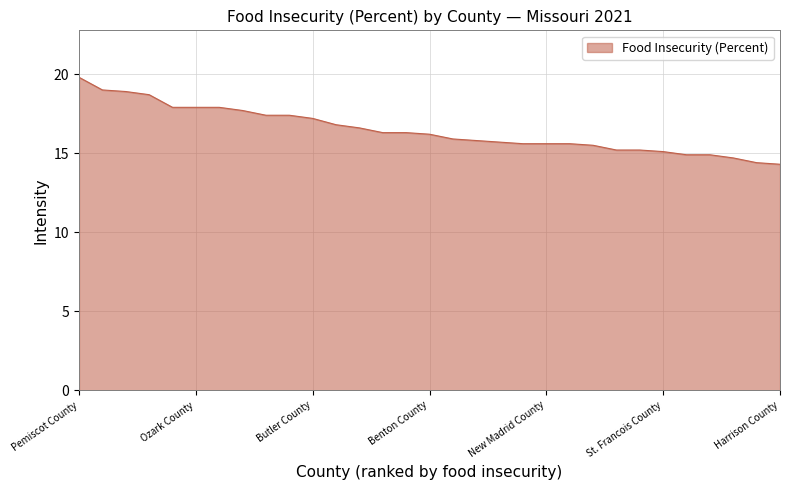

Reading left to right, extract all data points from this chart.

19.8	19.0	18.9	18.7	17.9	17.9	17.9	17.7	17.4	17.4	17.2	16.8	16.6	16.3	16.3	16.2	15.9	15.8	15.7	15.6	15.6	15.6	15.5	15.2	15.2	15.1	14.9	14.9	14.7	14.4	14.3